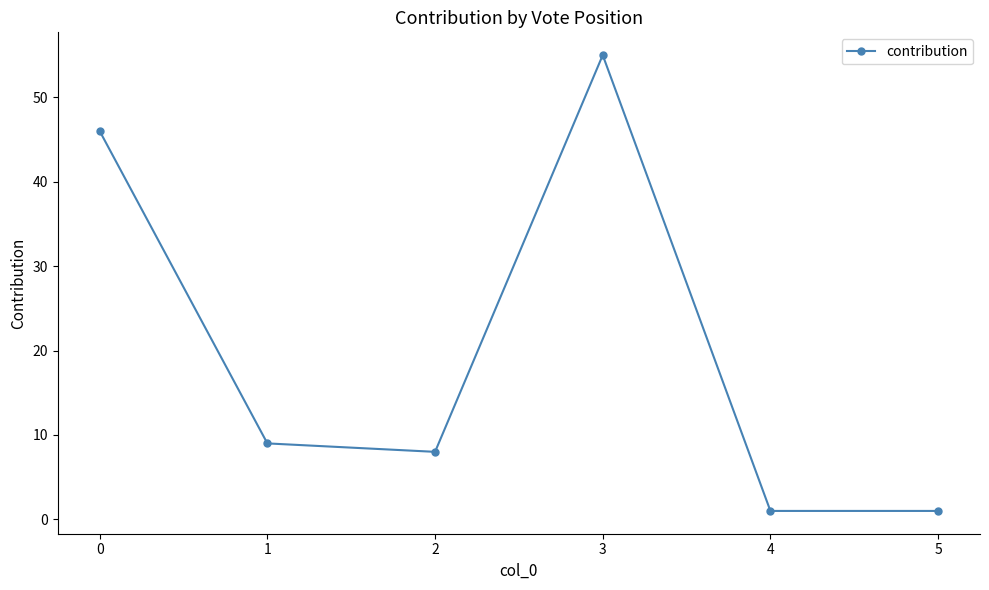

Reading right to left, extract all data points from this chart.

1	1	55	8	9	46